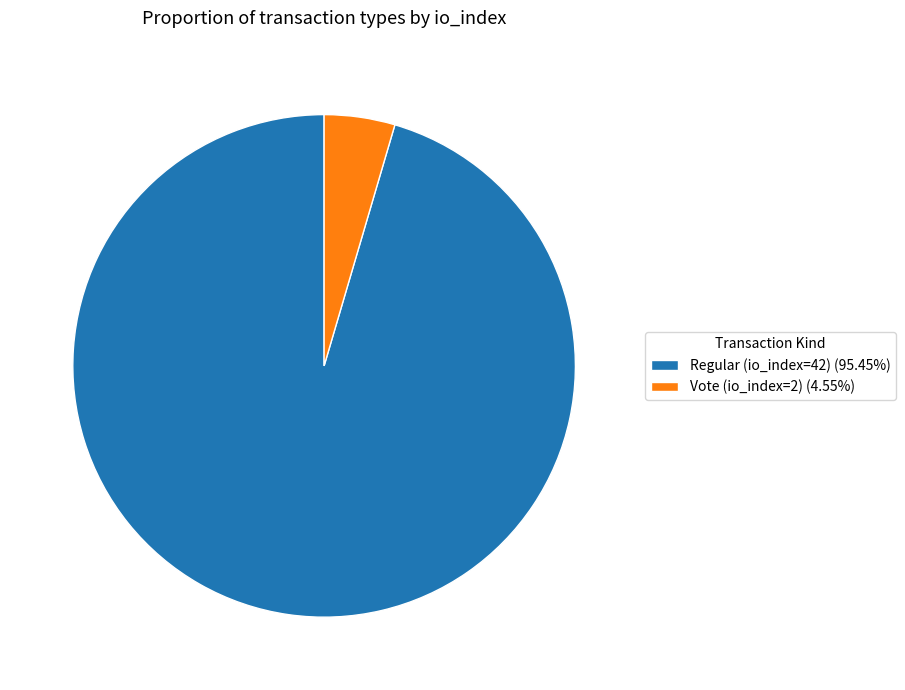

Does Regular (io_index=42) (95.45%) account for over 50% of the chart?

Yes